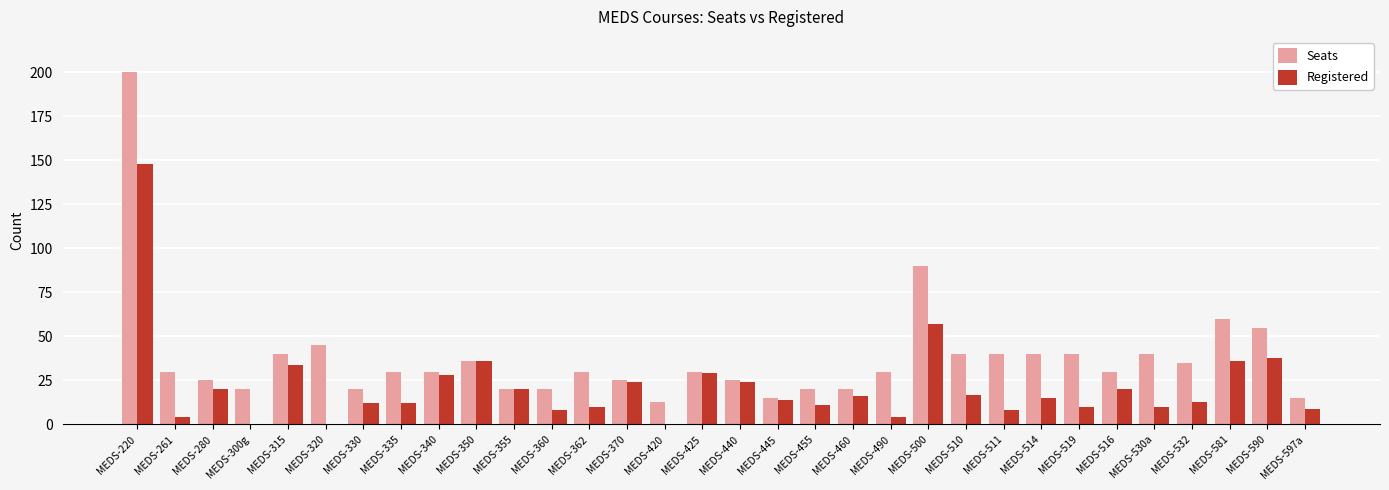

Is it true that Seats equals 56 at MEDS-530a?

False